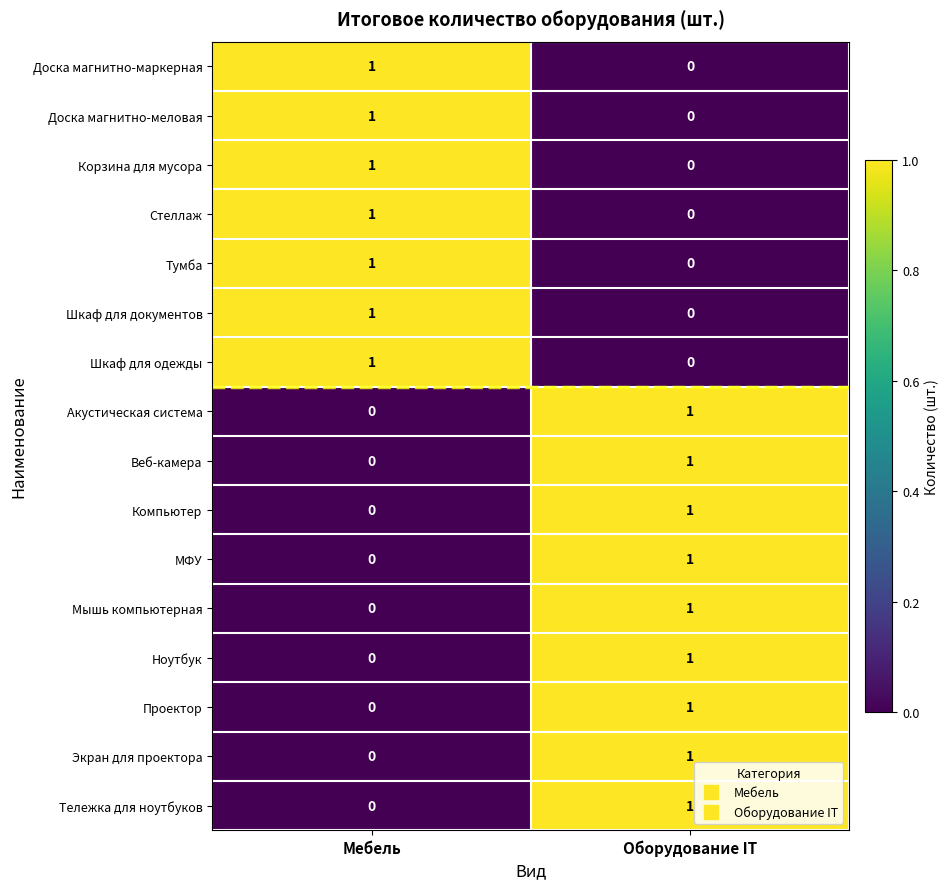

How many categories are shown in the chart?

2